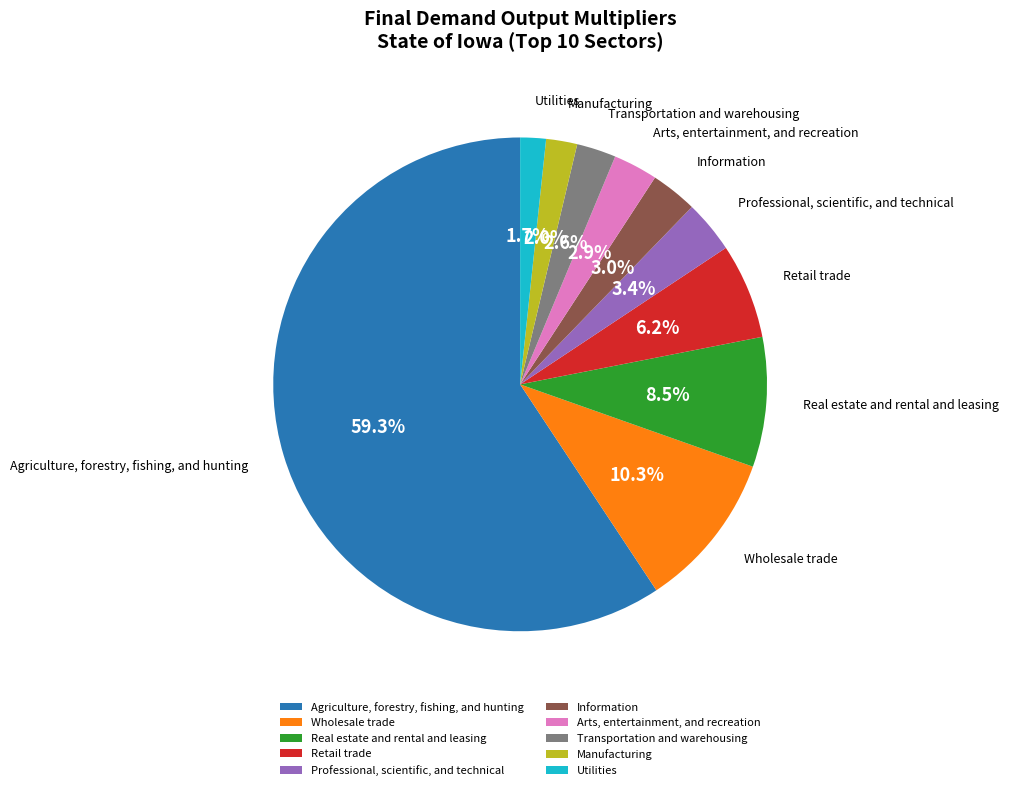

Which slice represents more than half of the pie?

Agriculture, forestry, fishing, and hunting